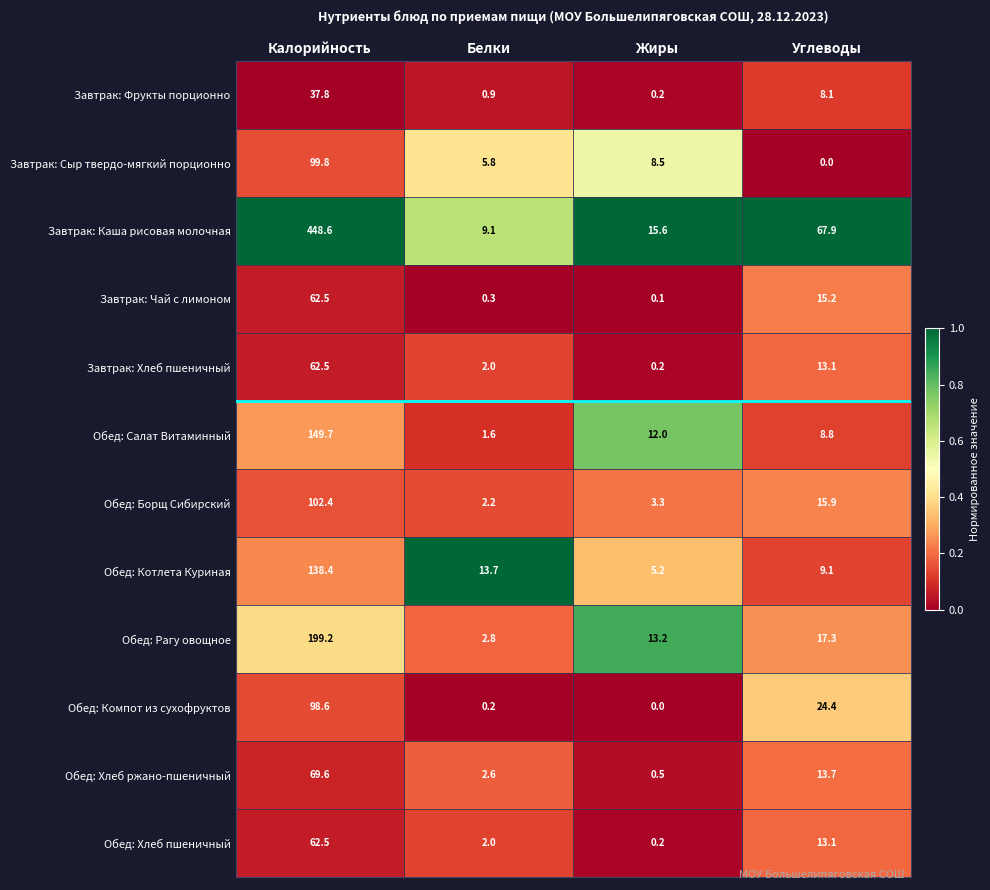

How many distinct data groups are displayed?

12